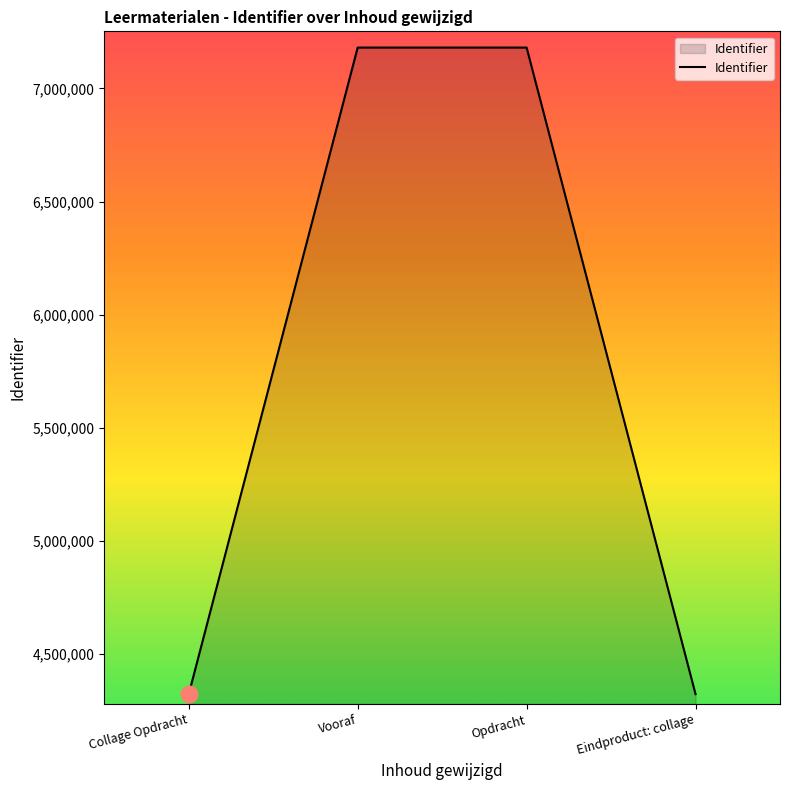

True or false: the data has more than 1 interior local peaks.

False